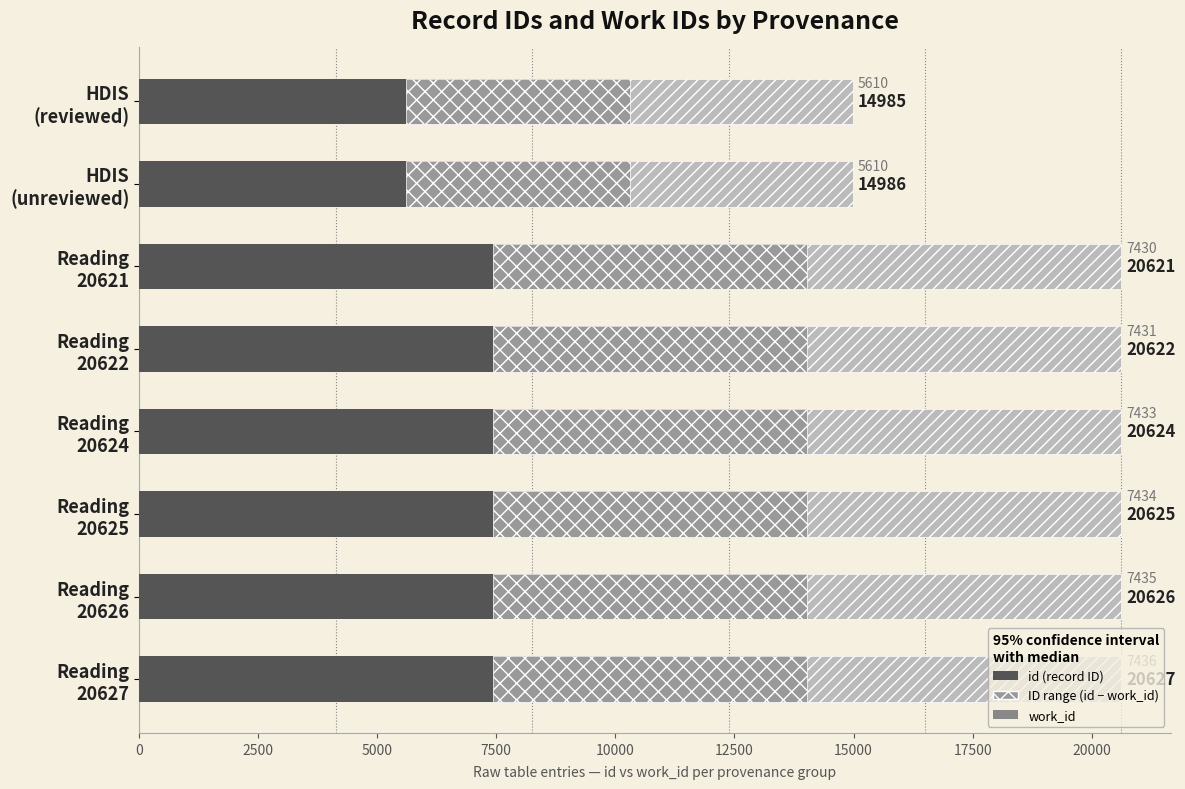

What is the smallest value displayed?

5610